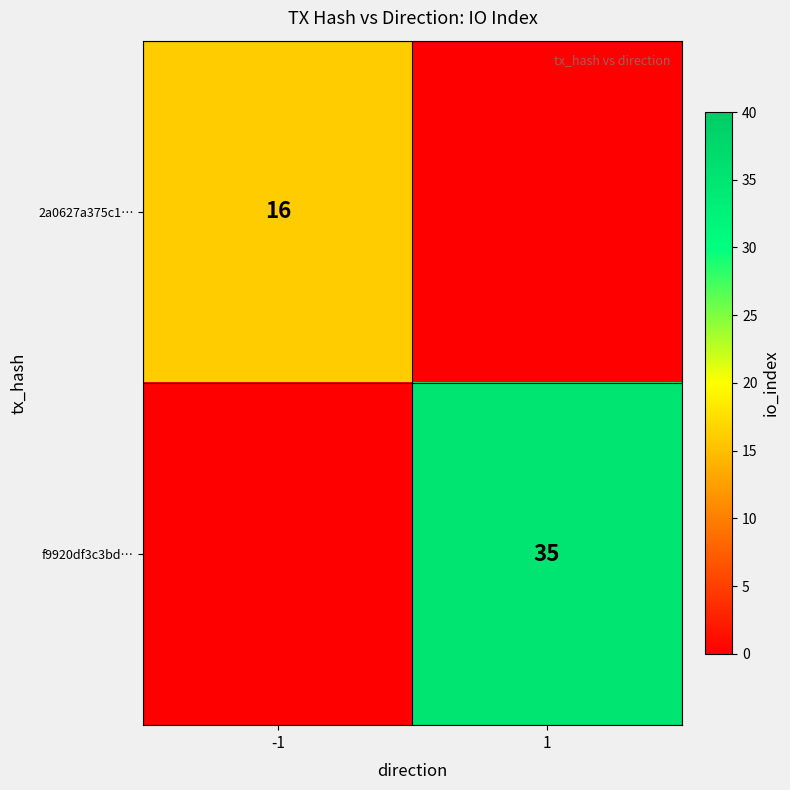

True or false: 2a0627a375c1… has a value of 24 at -1.

False